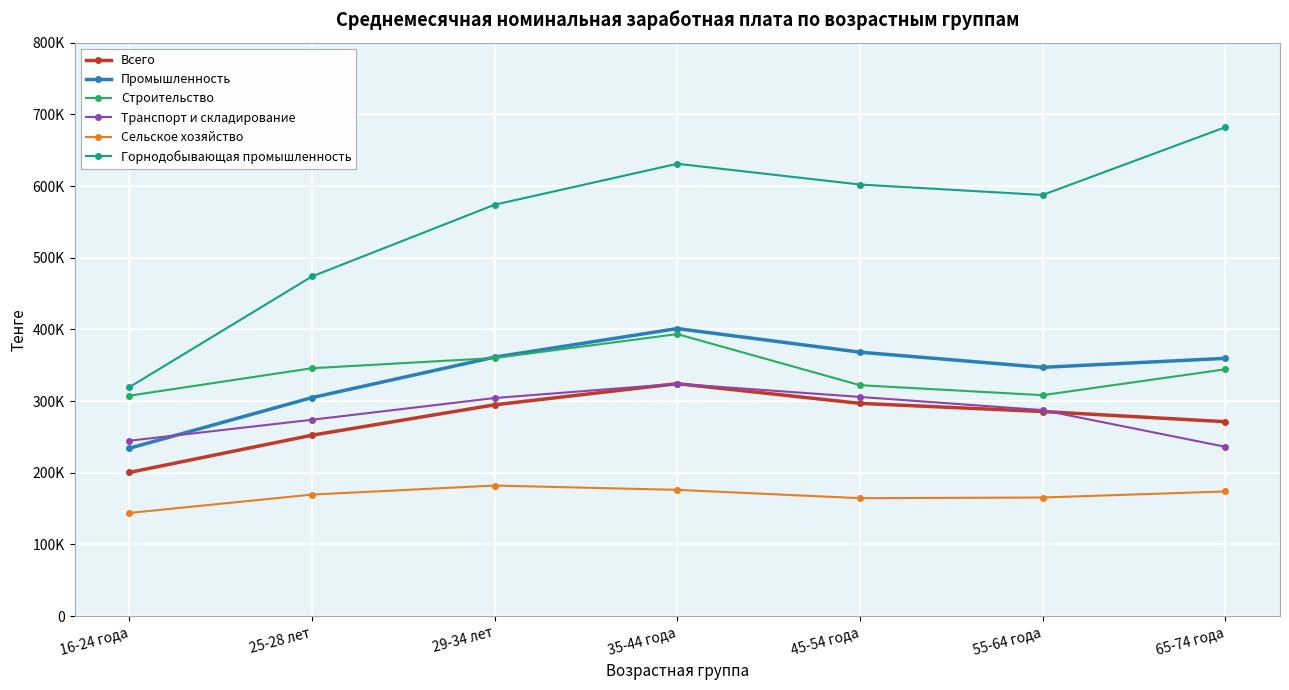

What is the difference between the second highest and minimum values in the Транспорт и складирование series?

69529